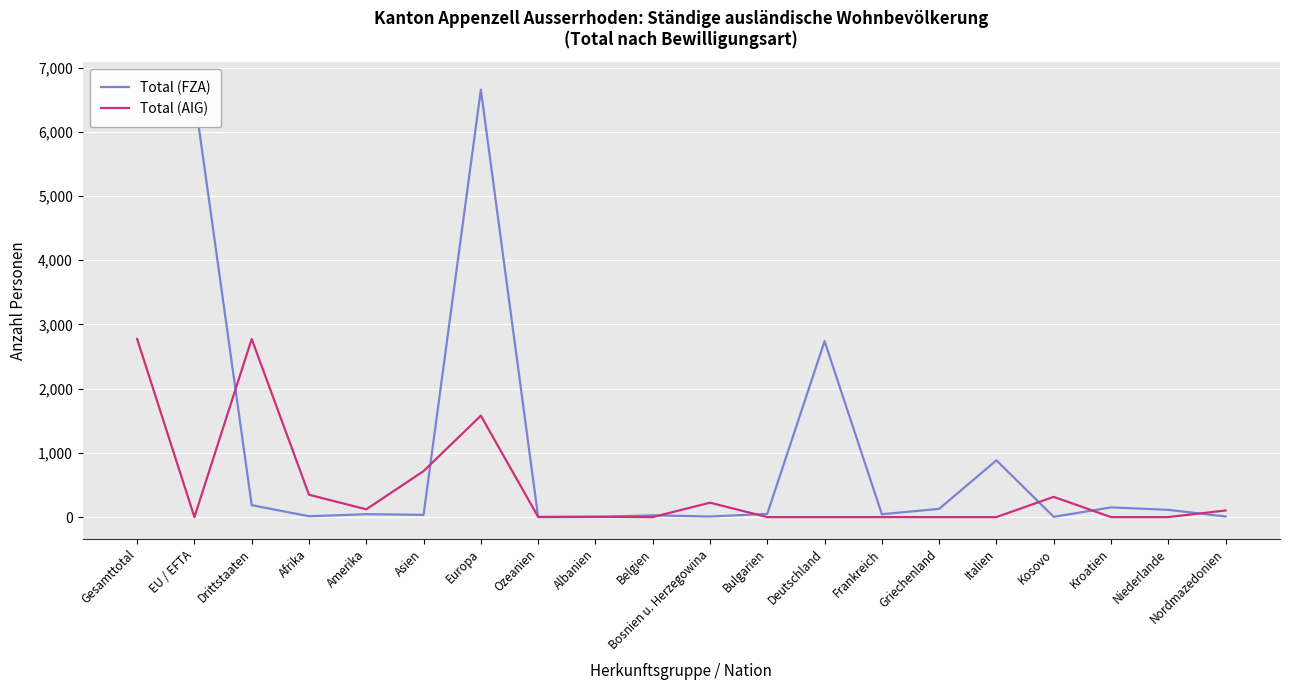

Reading left to right, what are all the values shown in this chart?

Total (FZA): Gesamttotal=6750	EU / EFTA=6564	Drittstaaten=186	Afrika=13	Amerika=45	Asien=35	Europa=6657	Ozeanien=0	Albanien=3	Belgien=27	Bosnien u. Herzegowina=9	Bulgarien=50	Deutschland=2740	Frankreich=45	Griechenland=128	Italien=884	Kosovo=4	Kroatien=151	Niederlande=113	Nordmazedonien=9
Total (AIG): Gesamttotal=2774	EU / EFTA=0	Drittstaaten=2774	Afrika=348	Amerika=121	Asien=716	Europa=1580	Ozeanien=3	Albanien=5	Belgien=0	Bosnien u. Herzegowina=224	Bulgarien=0	Deutschland=0	Frankreich=0	Griechenland=0	Italien=0	Kosovo=315	Kroatien=0	Niederlande=0	Nordmazedonien=103